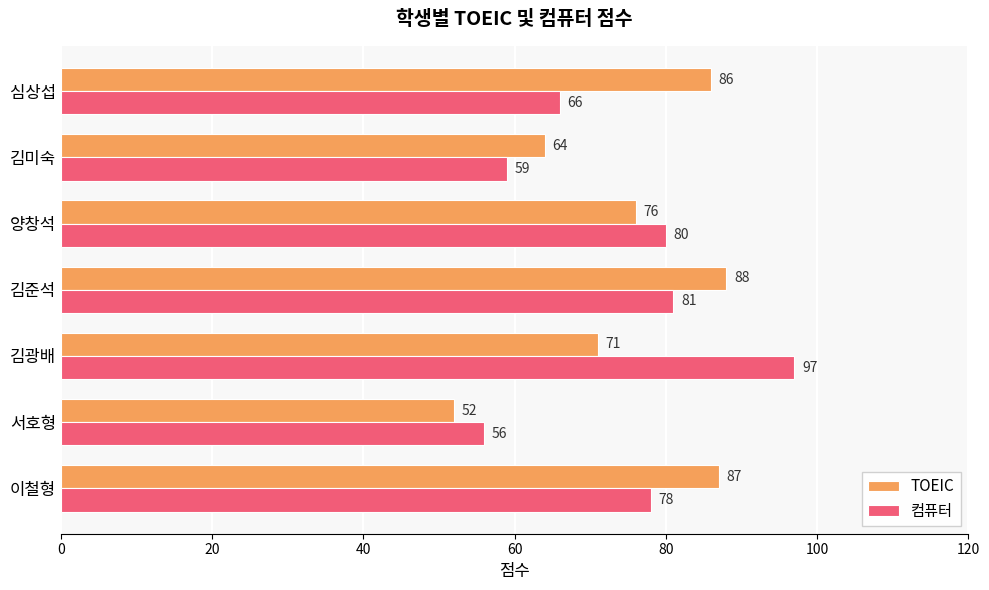

Which label corresponds to the smallest value in the chart?

서호형